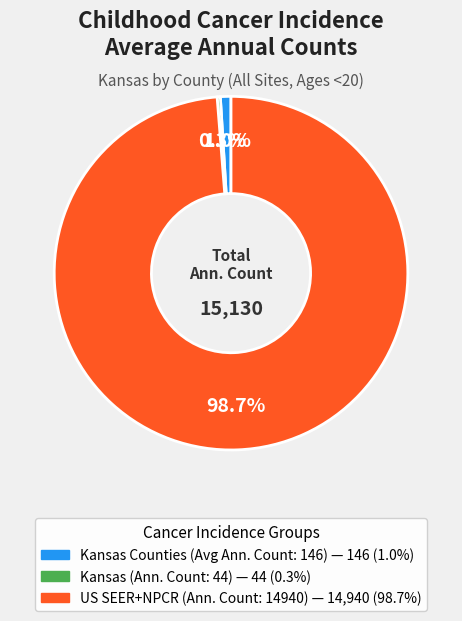

Is there a majority slice in this chart?

Yes